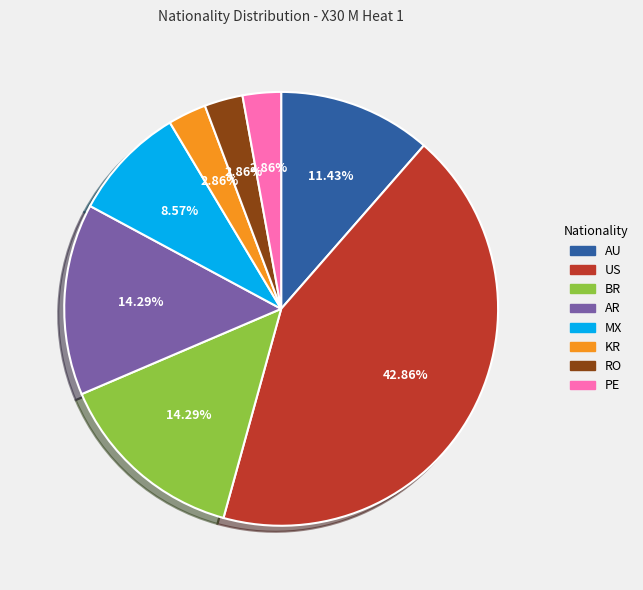

Is there a majority slice in this chart?

No